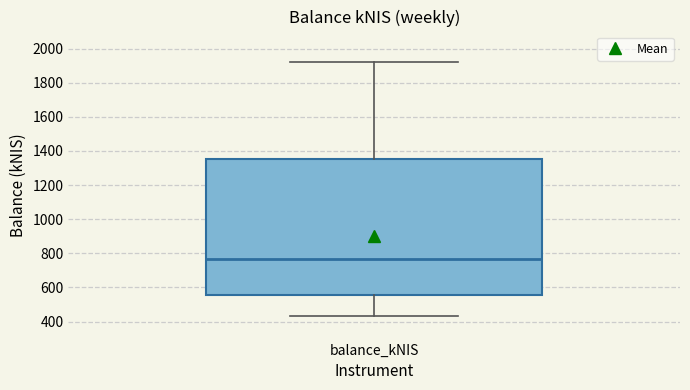

Read this box plot against the y-axis: the position of the median line, the range covered by the box, and the ends of both whiskers. The values are not printed on the chart, so give them approximately, as read against the axis.

median 760, box 560 to 1360, whiskers 440 to 1920